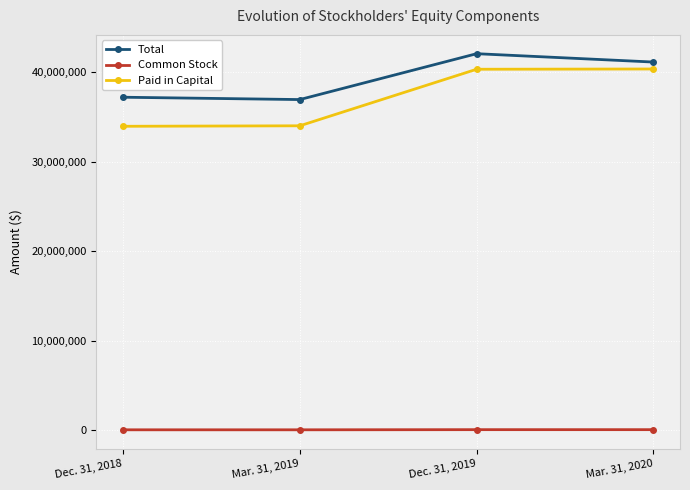

How many categories are shown in the chart?

4